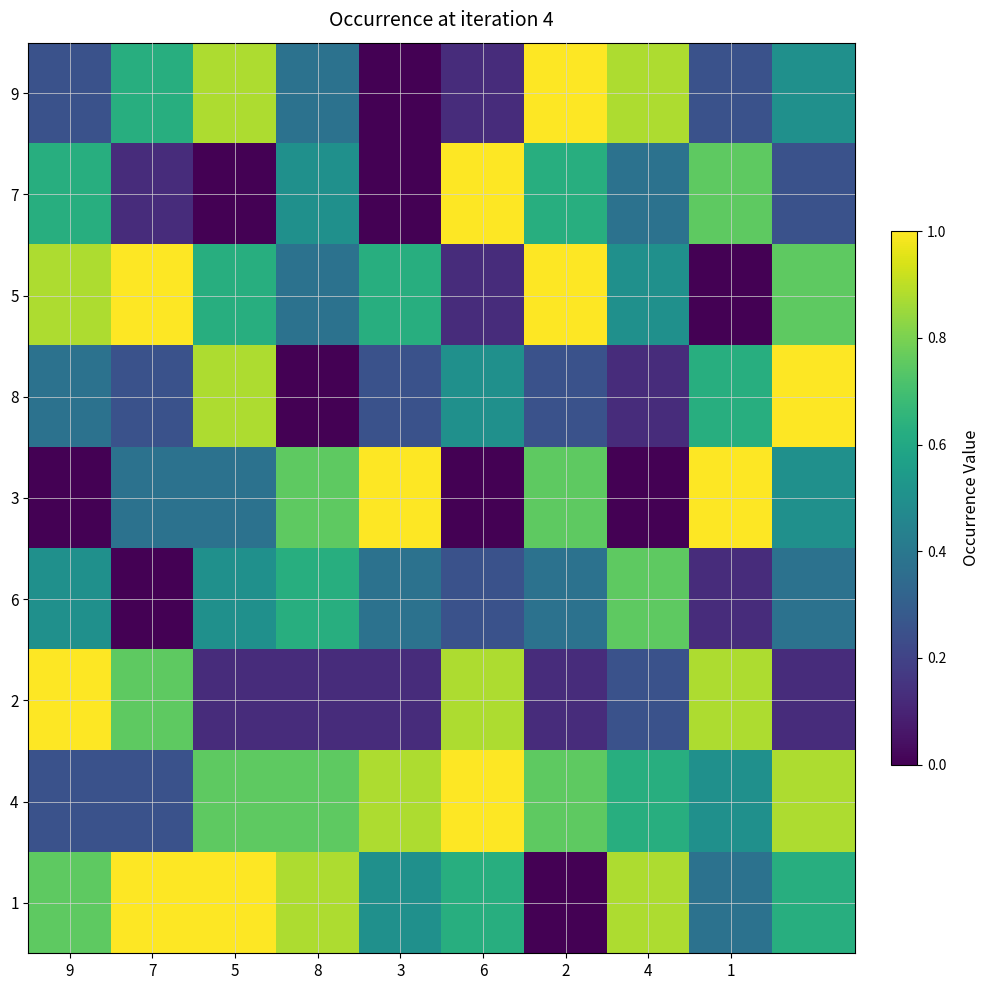

What is the maximum value shown in the chart?

1.0